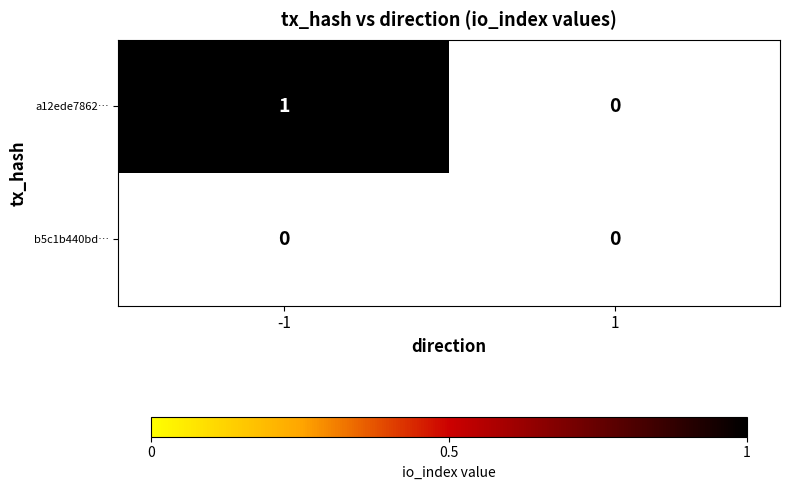

What is the highest value of the a12ede7862f971ced9013d447fa7349d5d5700a series?

1